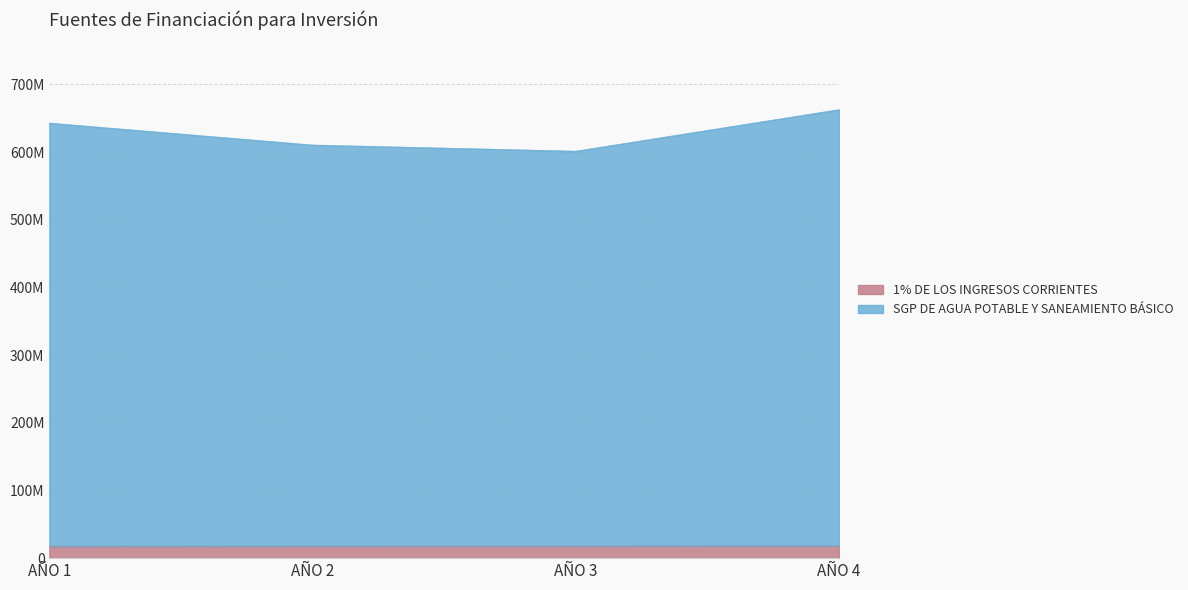

How many data points in SGP DE AGUA POTABLE Y SANEAMIENTO BÁSICO are above 642824724?

1